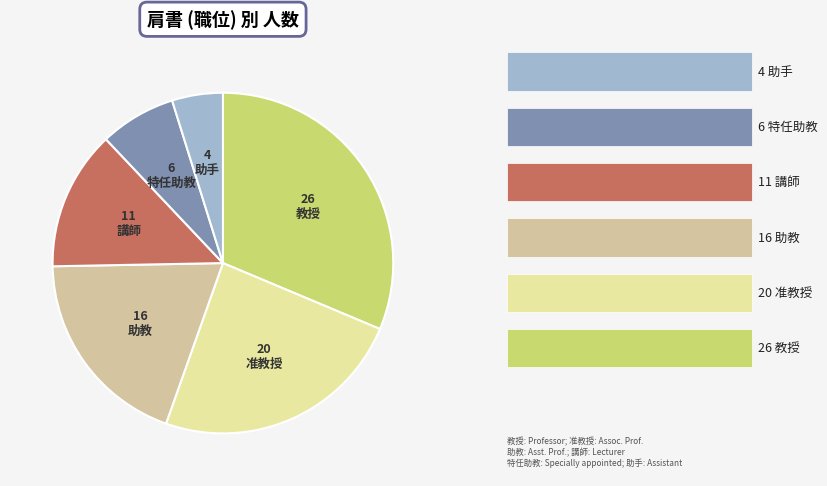

Does any single category account for the majority?

No